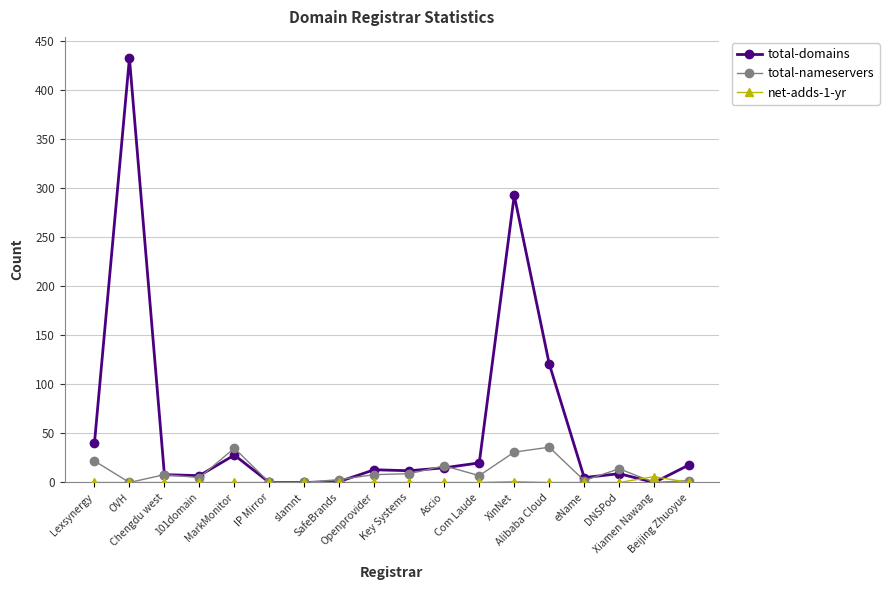

Rank the series at XinNet from lowest to highest value.

net-adds-1-yr, total-nameservers, total-domains